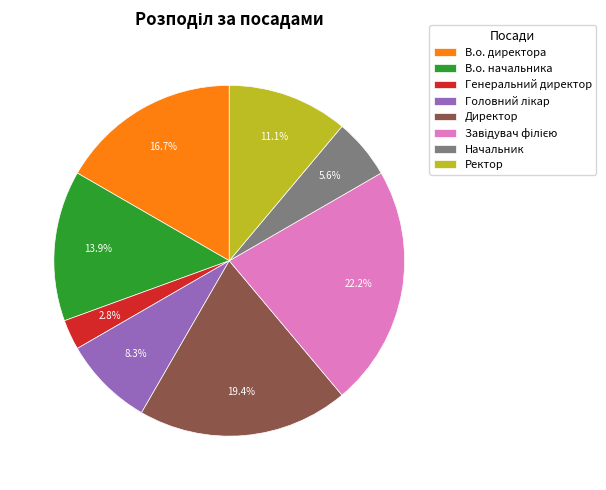

Count the number of slices in the pie.

8